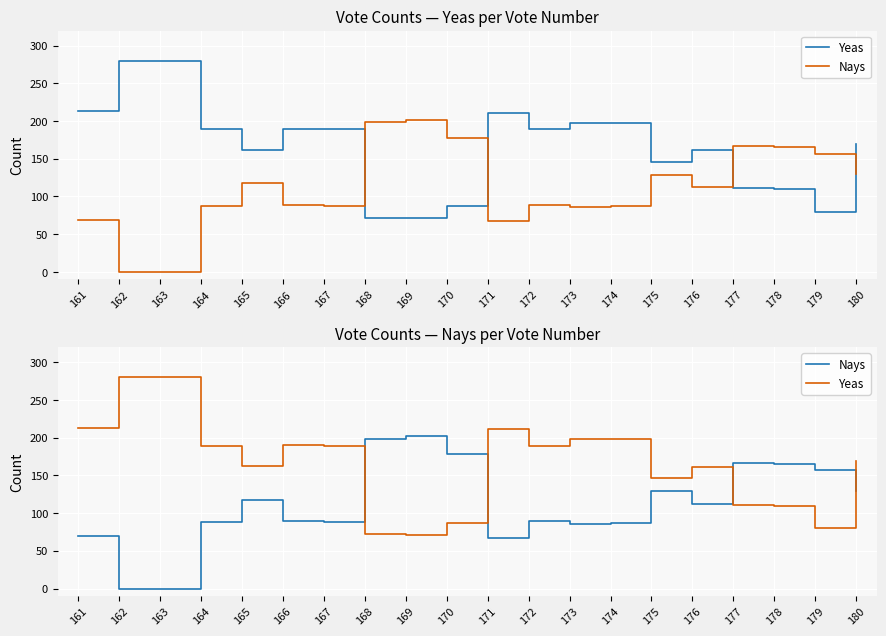

True or false: Nays has more than 2 points higher than both neighbors.

True